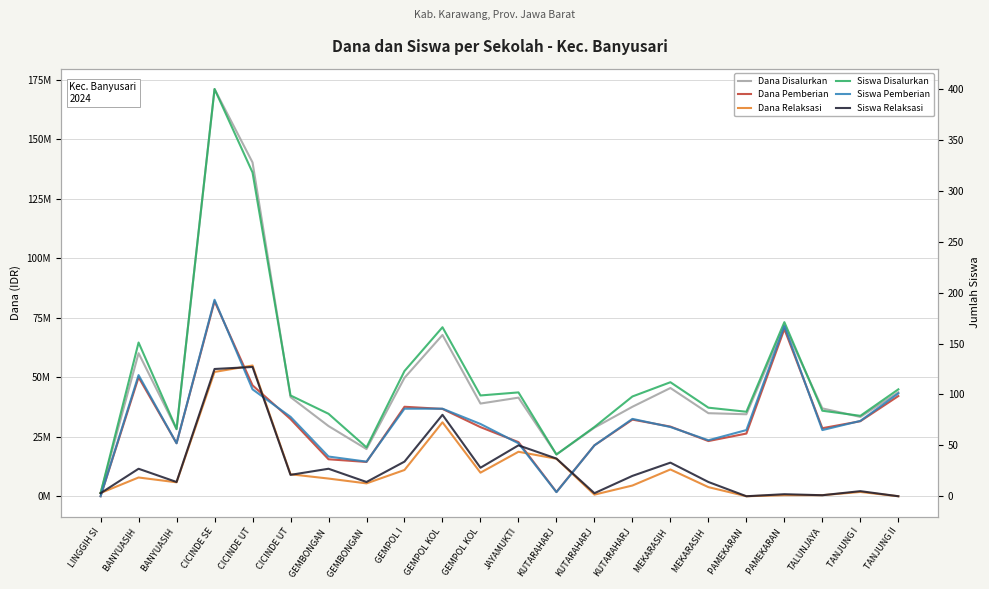

Read the Dana Disalurkan value at GEMPOL I, to the nearest 10.

49725000